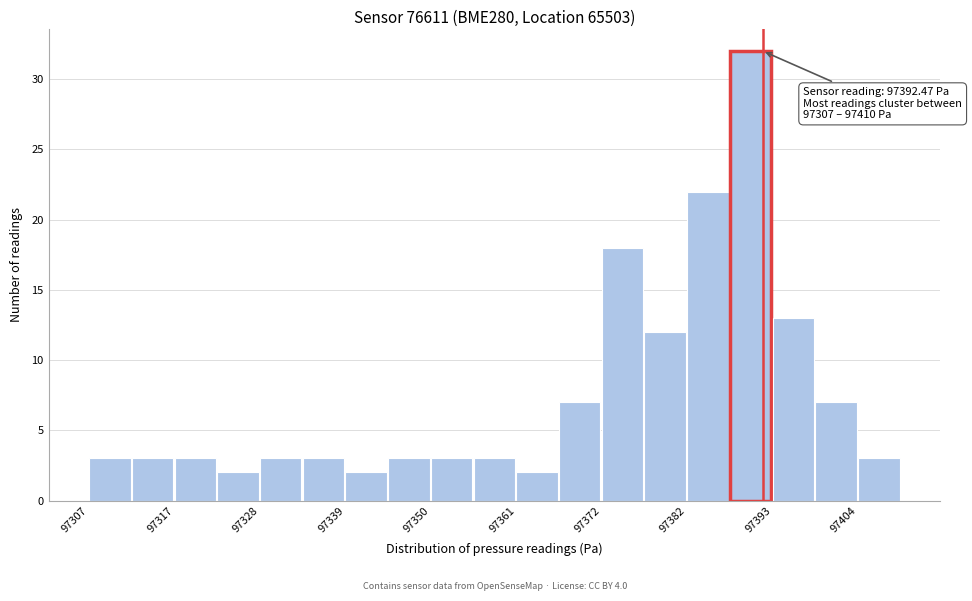

Read against the x-axis, roughly where is the centre of the tallest bar?

97390